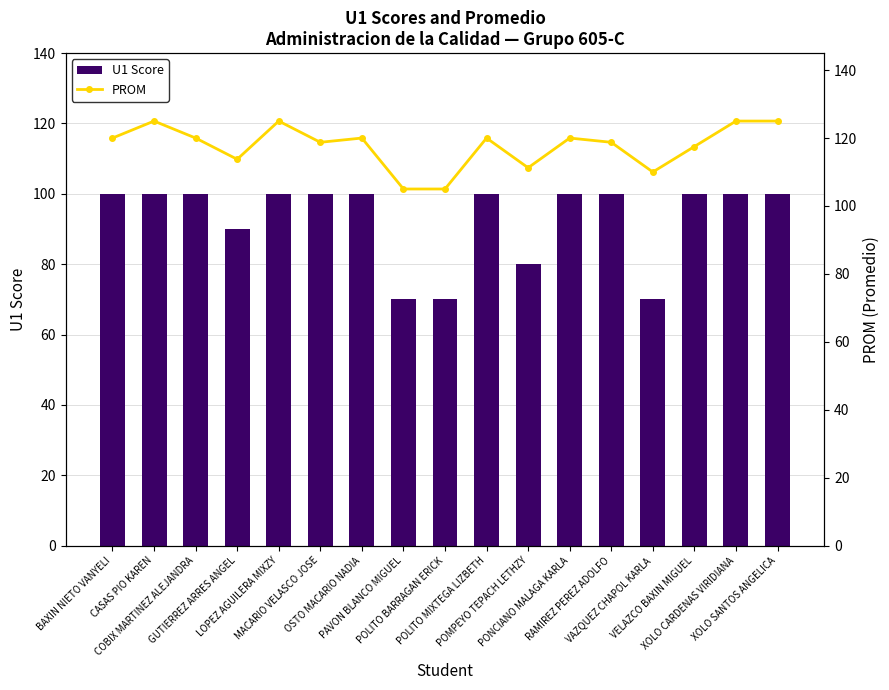

Reading left to right, list all the values displayed in this chart.

U1 Score: BAXIN NIETO VANYELI=100.0	CASAS PIO KAREN=100.0	COBIX MARTINEZ ALEJANDRA=100.0	GUTIERREZ ARRES ANGEL=90.0	LOPEZ AGUILERA MIXZY=100.0	MACARIO VELASCO JOSE=100.0	OSTO MACARIO NADIA=100.0	PAVON BLANCO MIGUEL=70.0	POLITO BARRAGAN ERICK=70.0	POLITO MIXTEGA LIZBETH=100.0	POMPEYO TEPACH LETHZY=80.0	PONCIANO MALAGA KARLA=100.0	RAMIREZ PEREZ ADOLFO=100.0	VAZQUEZ CHAPOL KARLA=70.0	VELAZCO BAXIN MIGUEL=100.0	XOLO CARDENAS VIRIDIANA=100.0	XOLO SANTOS ANGELICA=100.0
PROM: BAXIN NIETO VANYELI=120.0	CASAS PIO KAREN=125.0	COBIX MARTINEZ ALEJANDRA=120.0	GUTIERREZ ARRES ANGEL=113.8	LOPEZ AGUILERA MIXZY=125.0	MACARIO VELASCO JOSE=118.8	OSTO MACARIO NADIA=120.0	PAVON BLANCO MIGUEL=105.0	POLITO BARRAGAN ERICK=105.0	POLITO MIXTEGA LIZBETH=120.0	POMPEYO TEPACH LETHZY=111.2	PONCIANO MALAGA KARLA=120.0	RAMIREZ PEREZ ADOLFO=118.8	VAZQUEZ CHAPOL KARLA=110.0	VELAZCO BAXIN MIGUEL=117.5	XOLO CARDENAS VIRIDIANA=125.0	XOLO SANTOS ANGELICA=125.0